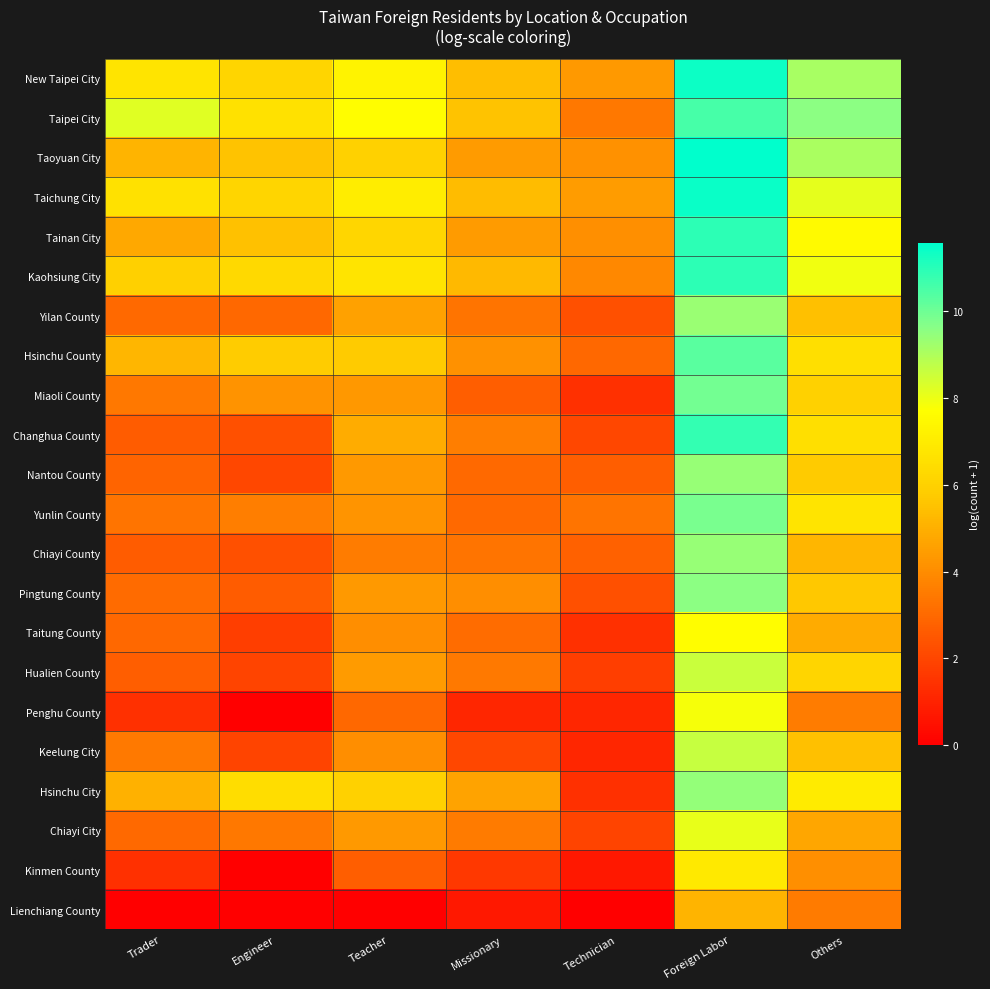

Count the number of categories in the chart.

7